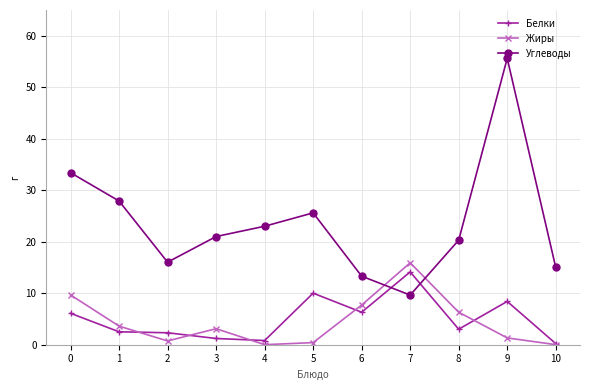

What are all the series names shown in the legend?

Белки, Жиры, Углеводы